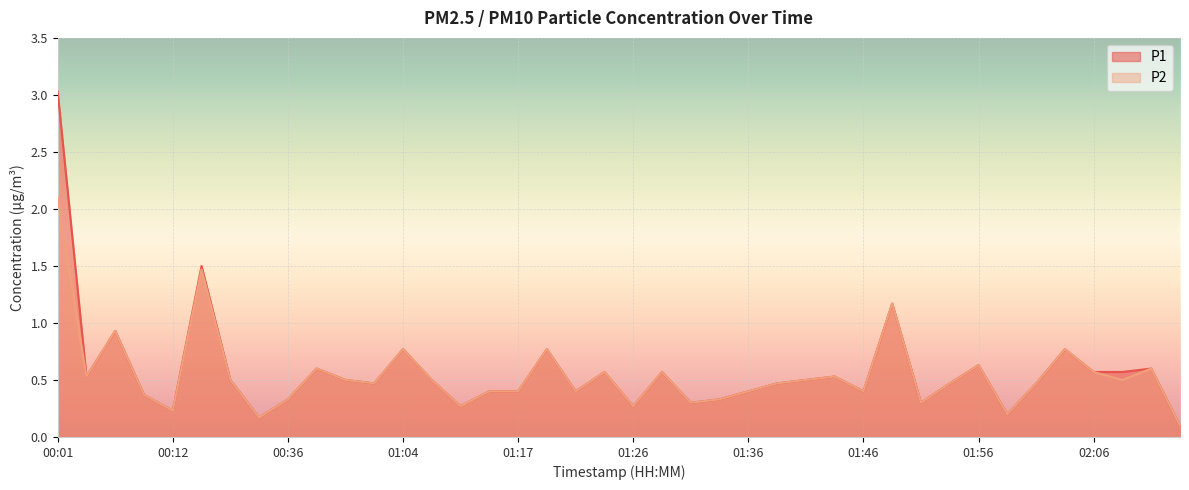

At which category does P2 reach its first local valley?

00:03